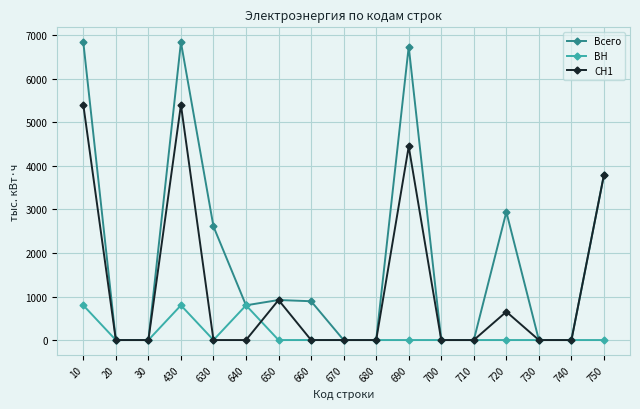

List the series in order of their overall mean, lowest first.

ВН, СН1, Всего